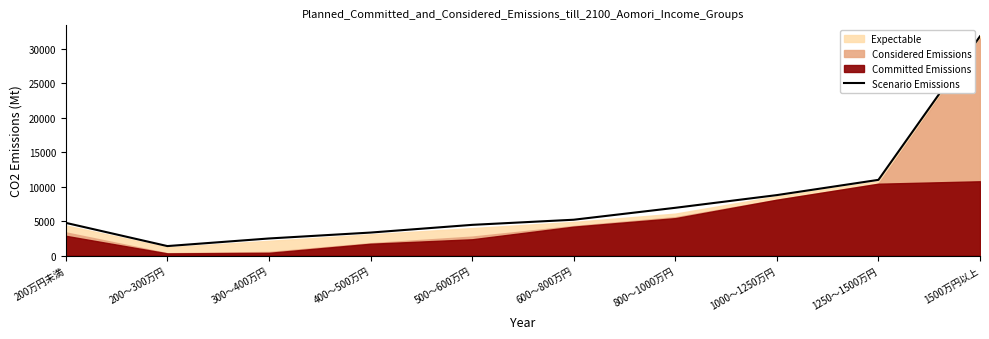

What is the maximum value shown in the chart?

31809